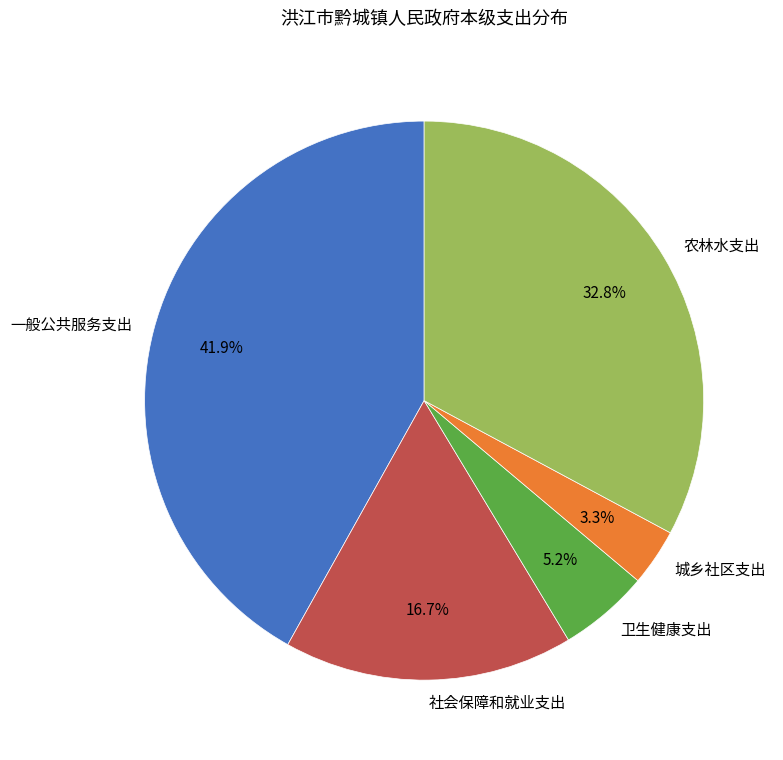

To the nearest percent, what portion does 一般公共服务支出 represent?

42%